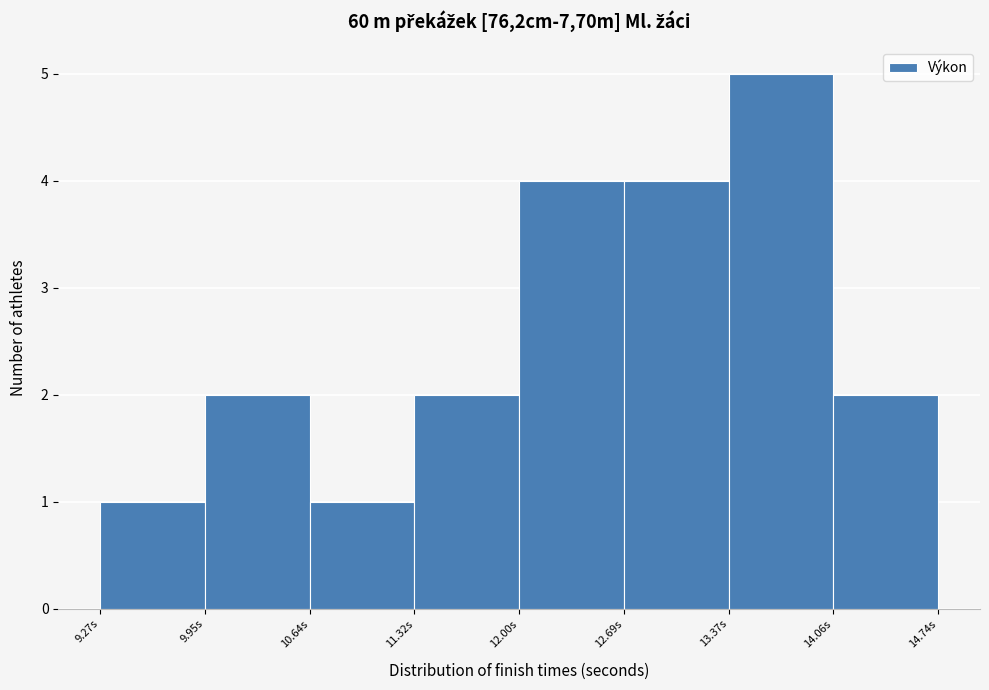

Reading left to right, list every bar in this chart as the range it spans on the x-axis followed by its height. Neither the bar edges nor the heights are printed on the chart, so give them approximately, as read against the axes.

9.3 to 10.0: 1
10.0 to 10.6: 2
10.6 to 11.3: 1
11.3 to 12.0: 2
12.0 to 12.7: 4
12.7 to 13.4: 4
13.4 to 14.1: 5
14.1 to 14.7: 2